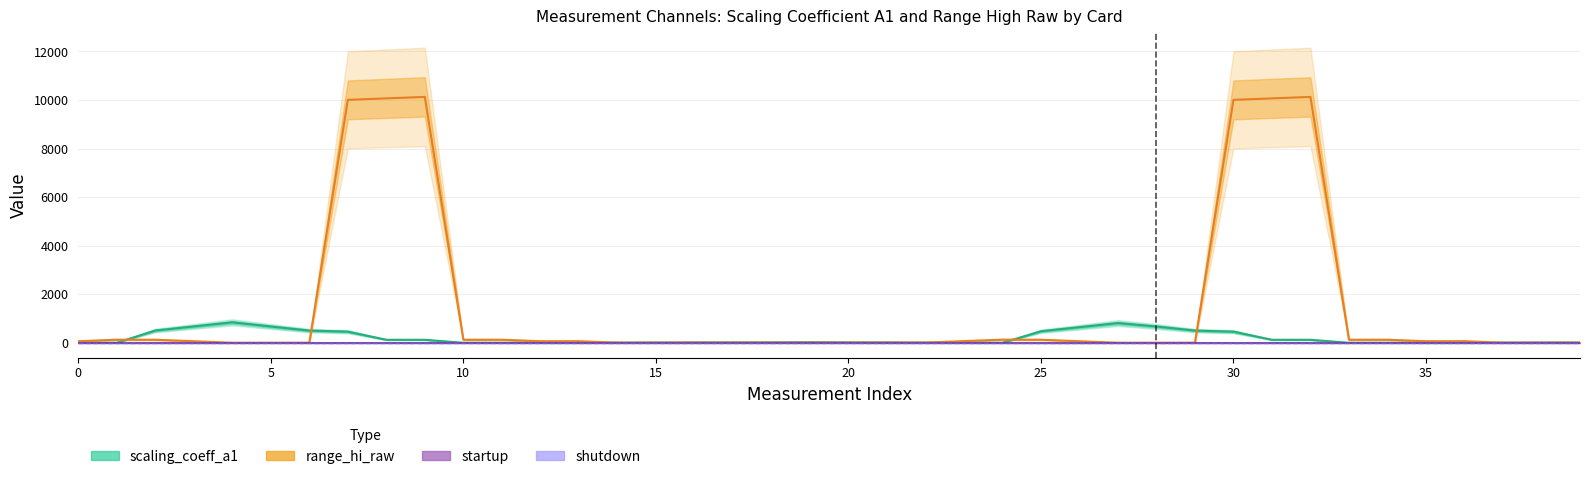

The shutdown series shows 0.0 at 25. True or false?

True